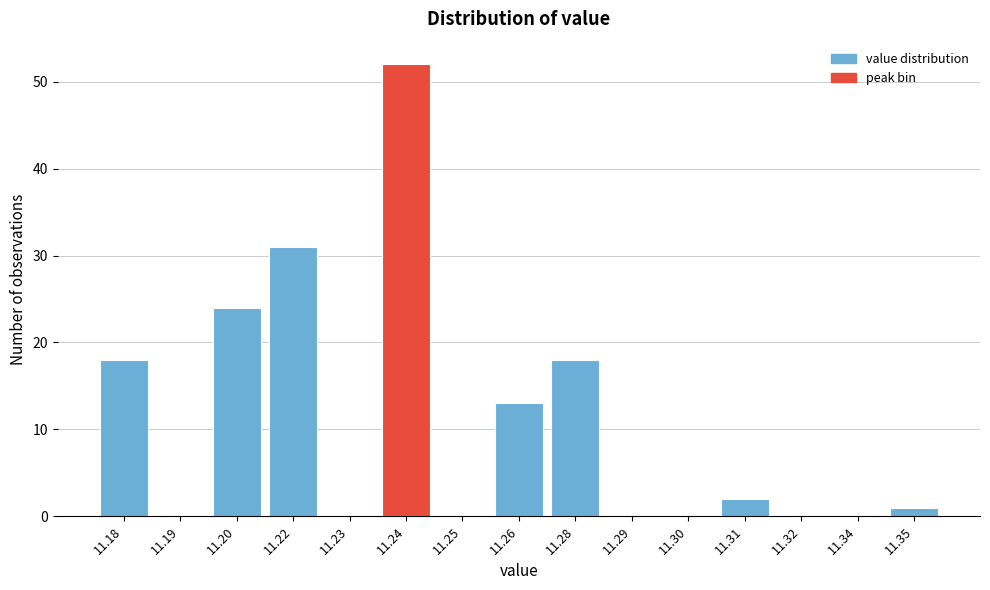

Reading right to left, what are all the values shown in this chart?

11.35=1	11.34=0	11.32=0	11.31=2	11.30=0	11.29=0	11.28=18	11.26=13	11.25=0	11.24=52	11.23=0	11.22=31	11.20=24	11.19=0	11.18=18